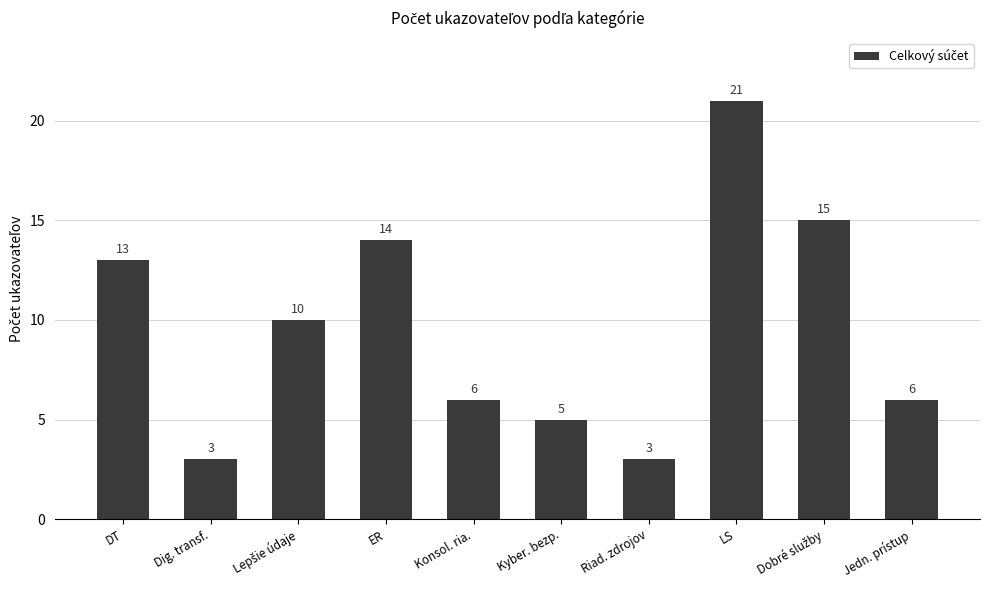

What is the difference between the values at LS and Kyber. bezp.?

16